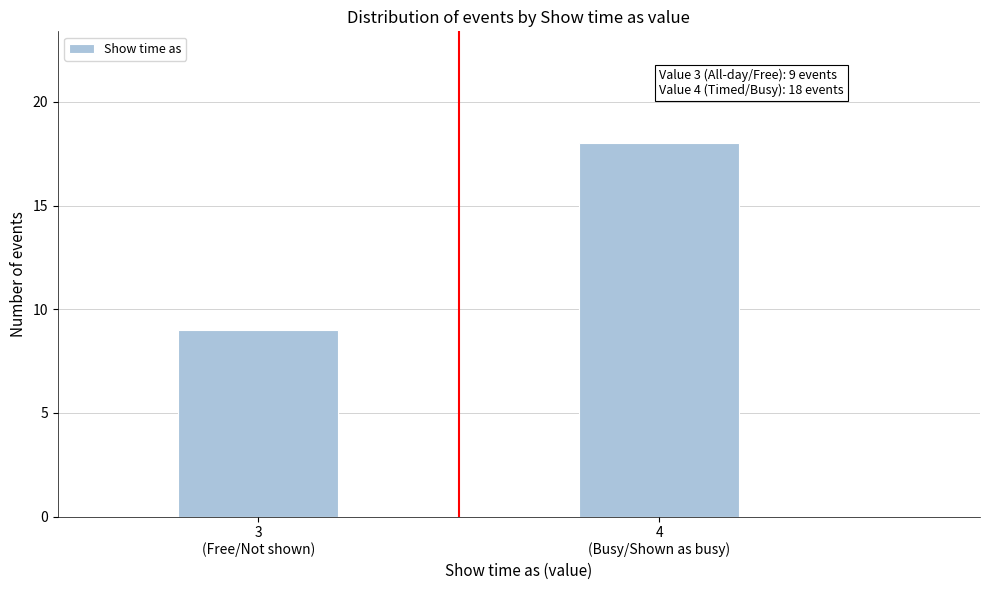

Reading left to right, extract all data points from this chart.

9	18